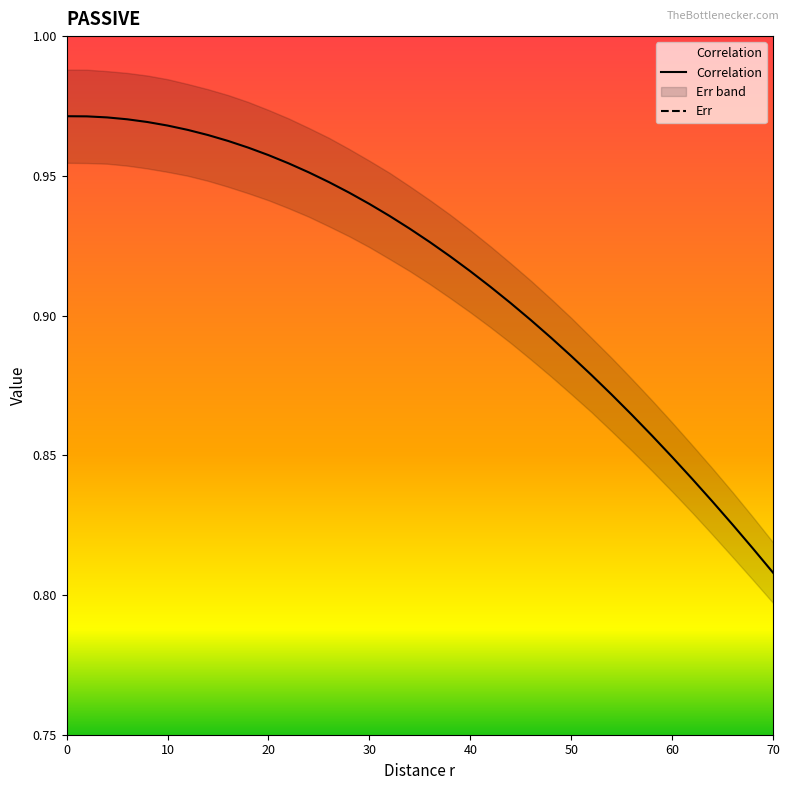

Where is Correlation nearest to the value 0?

70